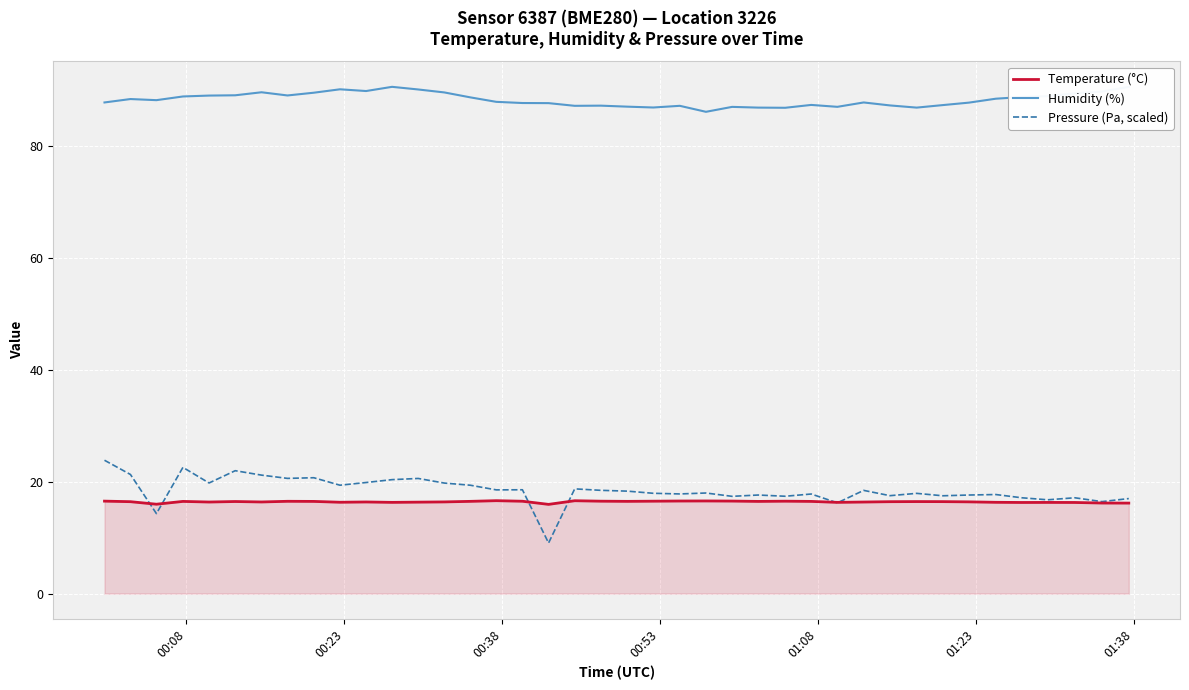

What is the minimum value shown in the chart?

9.0